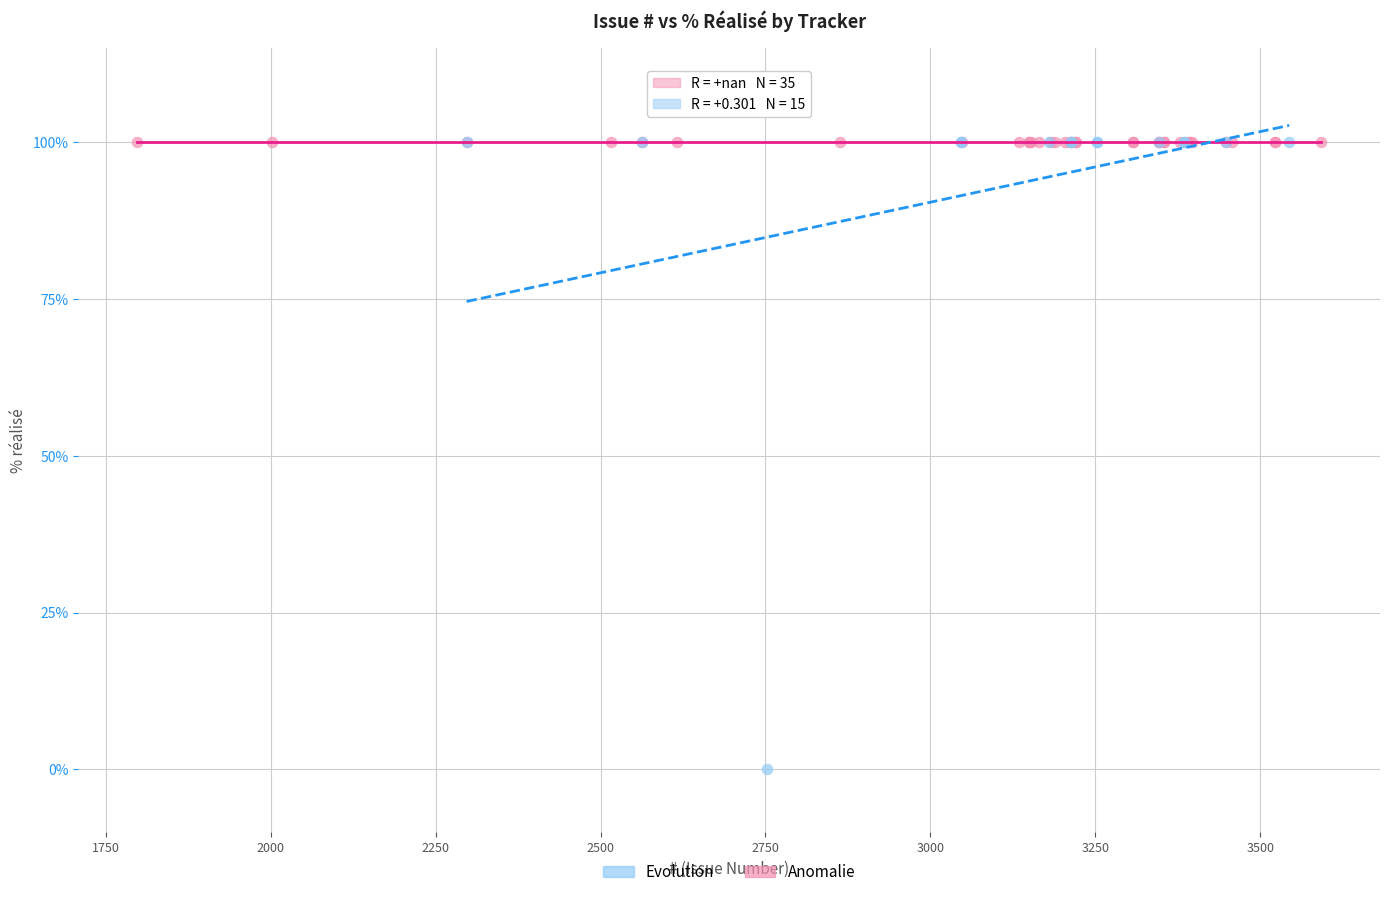

Which series reaches the minimum Y coordinate?

Evolution